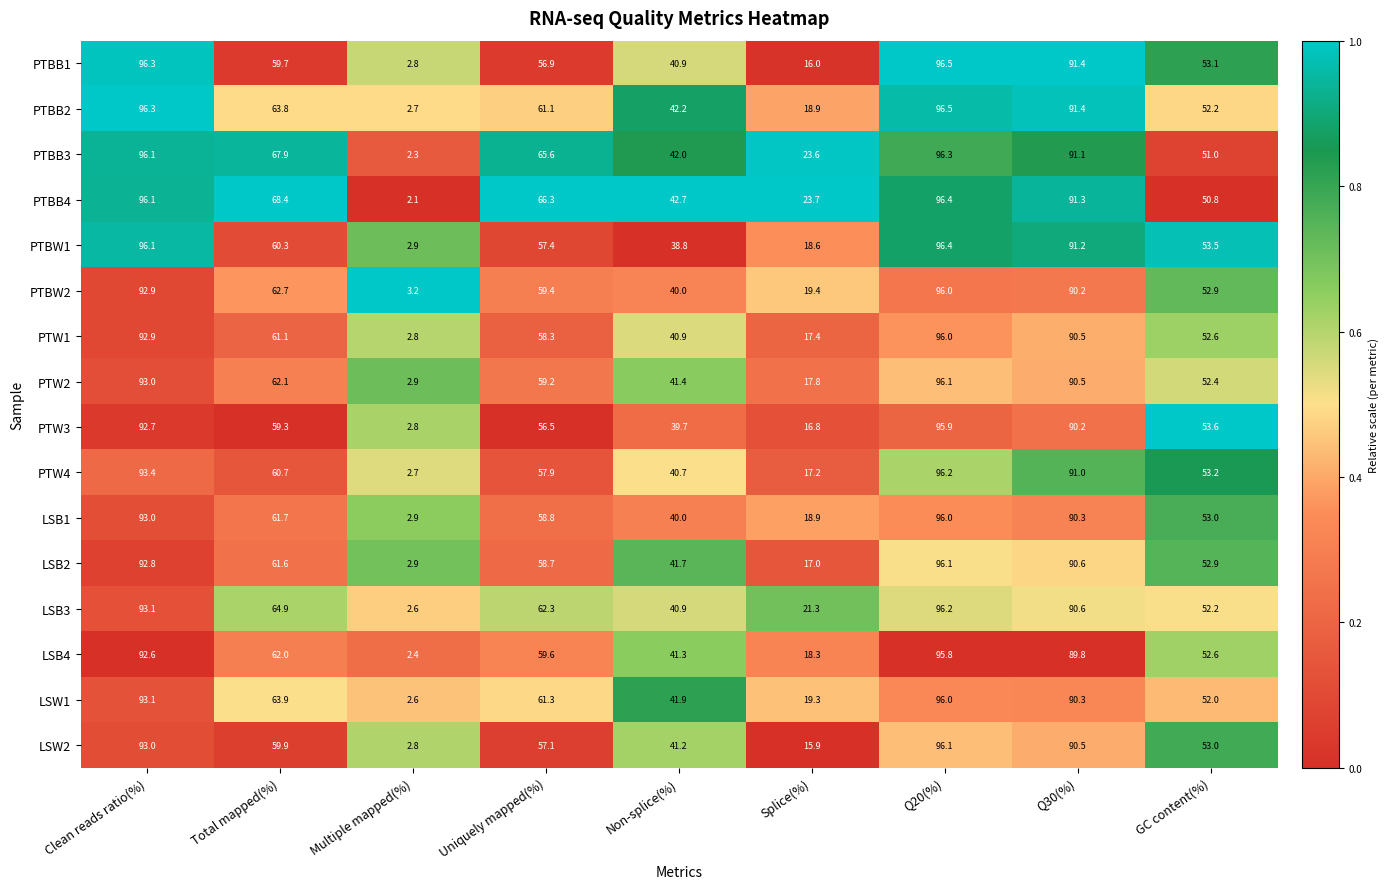

What is the difference between the PTBW2 values at Total mapped(%) and Q20(%)?

33.3